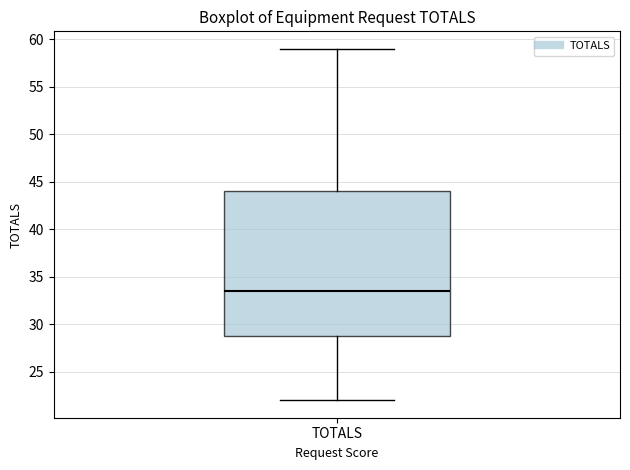

Read this box plot against the y-axis: the position of the median line, the range covered by the box, and the ends of both whiskers. The values are not printed on the chart, so give them approximately, as read against the axis.

median 33.5, box 29.0 to 44.0, whiskers 22.0 to 59.0